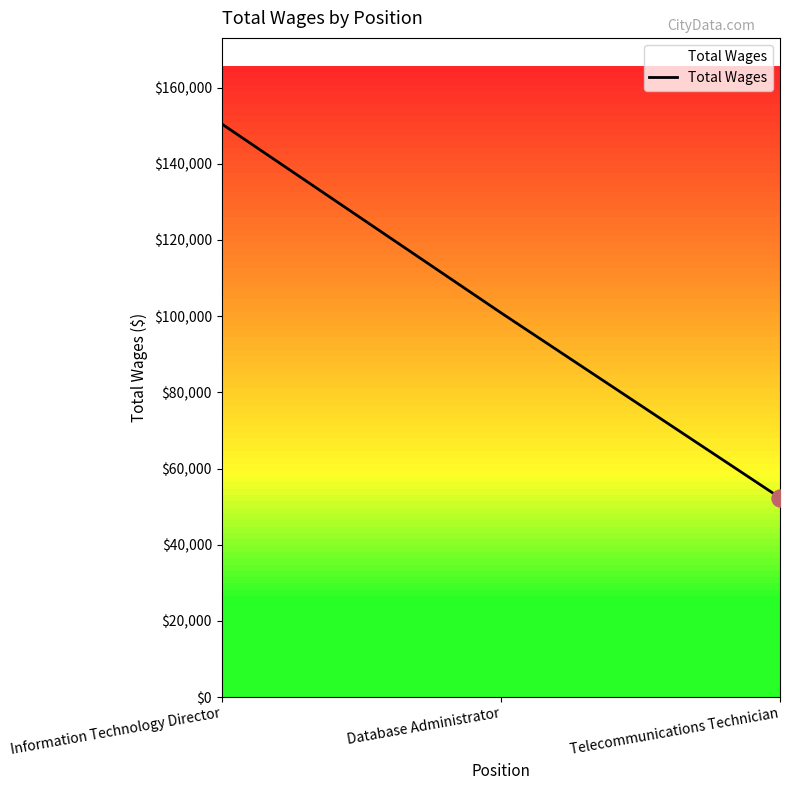

Which has a higher value, Database Administrator or Telecommunications Technician?

Database Administrator